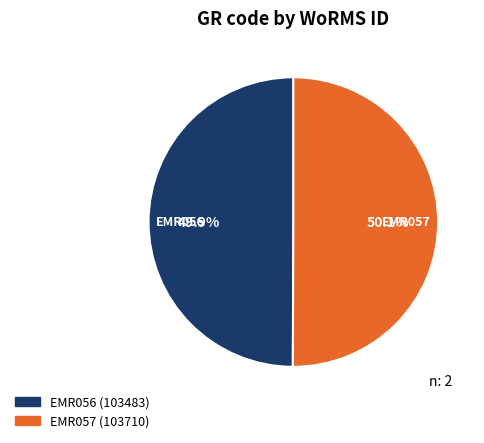

How many slices are in this pie chart?

2